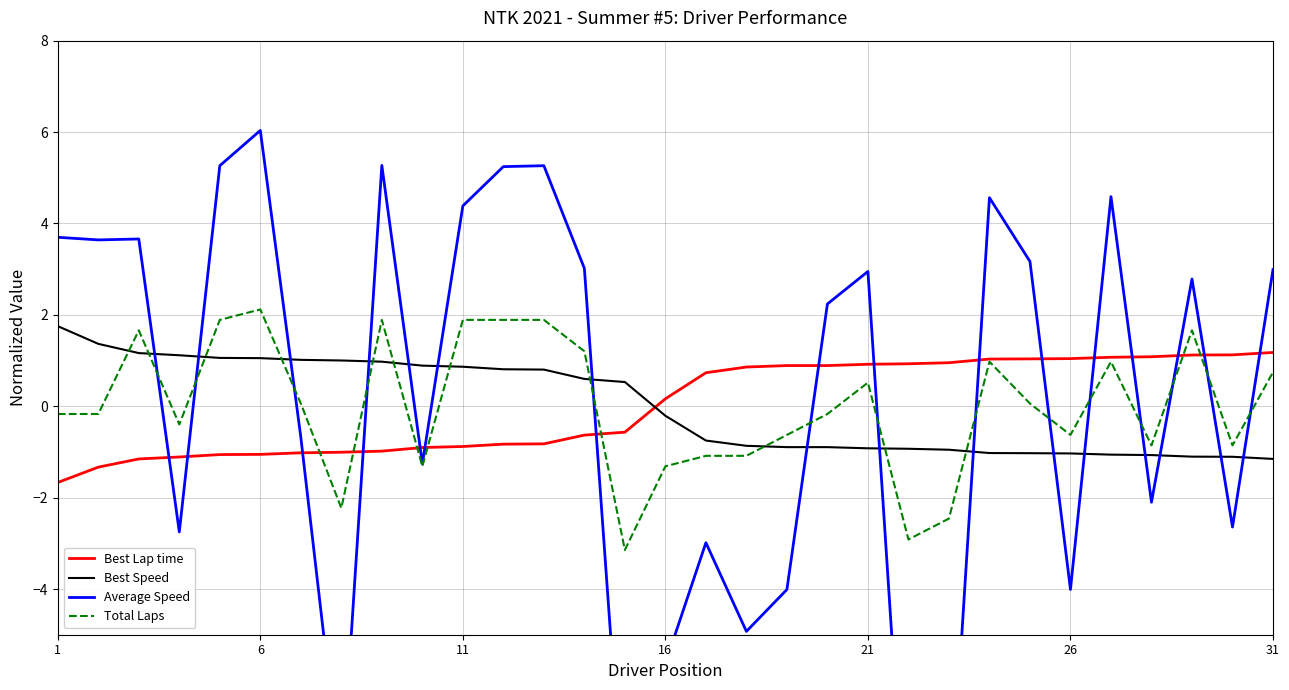

Which series ends up on top after the final intersection of Best Speed and Total Laps?

Total Laps